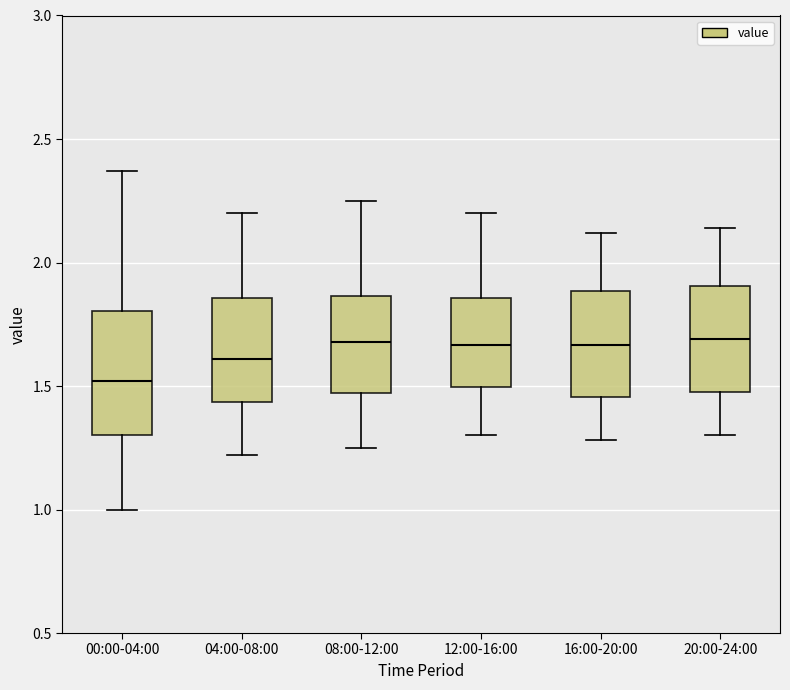

Reading left to right, transcribe this box plot: for each box, give where its median line is, the range the box spans, and where its two whiskers end, as read against the y-axis. The values are not printed on the chart, so give them approximately, as read against the axis.

00:00-04:00: median 1.50, box 1.30 to 1.80, whiskers 1.00 to 2.35
04:00-08:00: median 1.60, box 1.45 to 1.85, whiskers 1.20 to 2.20
08:00-12:00: median 1.70, box 1.45 to 1.85, whiskers 1.25 to 2.25
12:00-16:00: median 1.65, box 1.50 to 1.85, whiskers 1.30 to 2.20
16:00-20:00: median 1.65, box 1.45 to 1.90, whiskers 1.30 to 2.10
20:00-24:00: median 1.70, box 1.50 to 1.90, whiskers 1.30 to 2.15